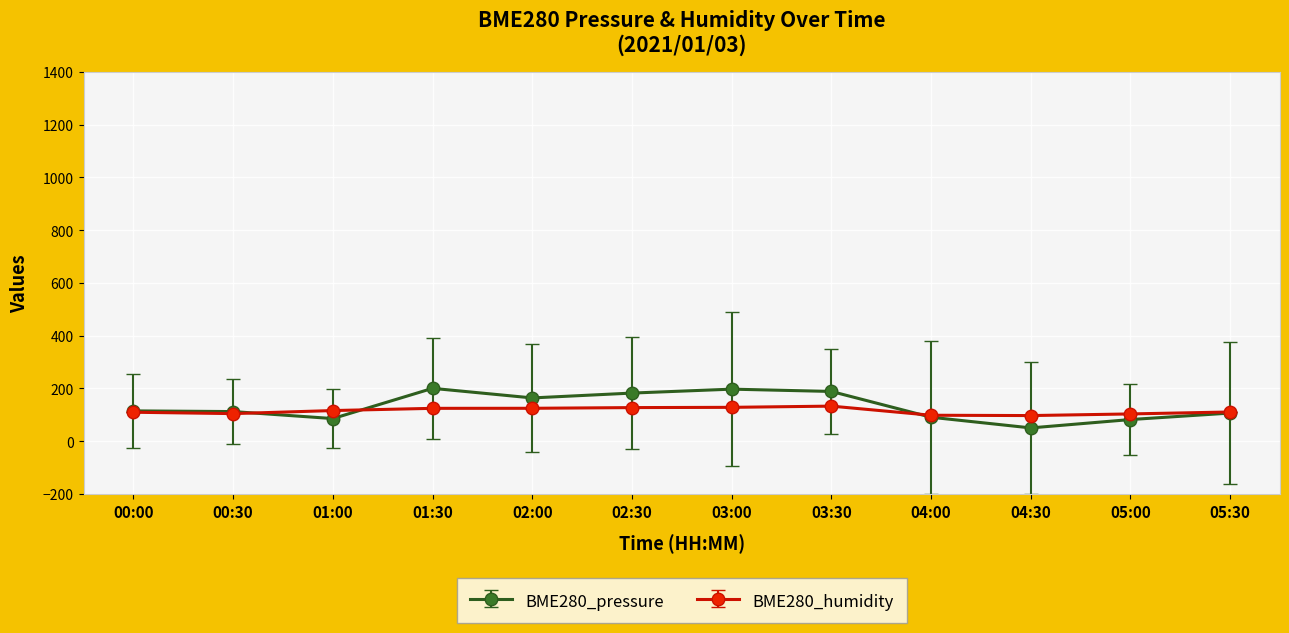

True or false: BME280_humidity has a value of 191.3 at 03:00.

False